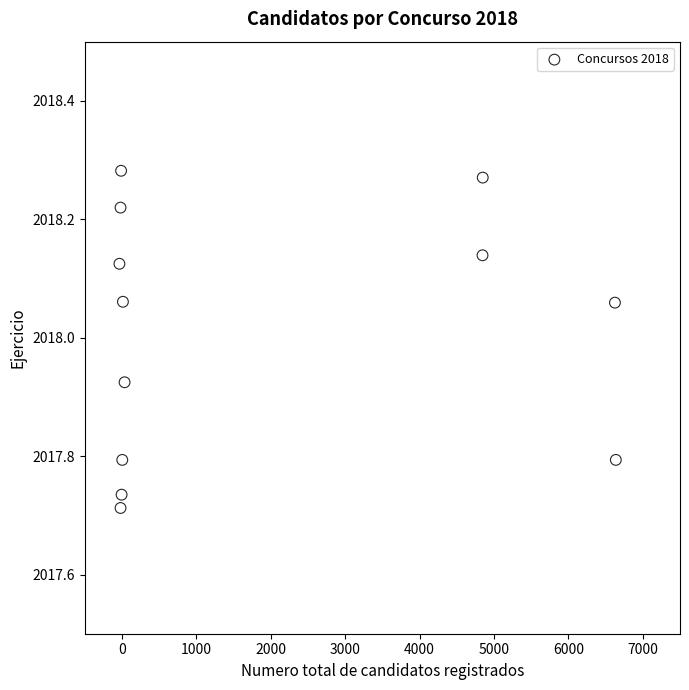

What is the average X value?

1908.8